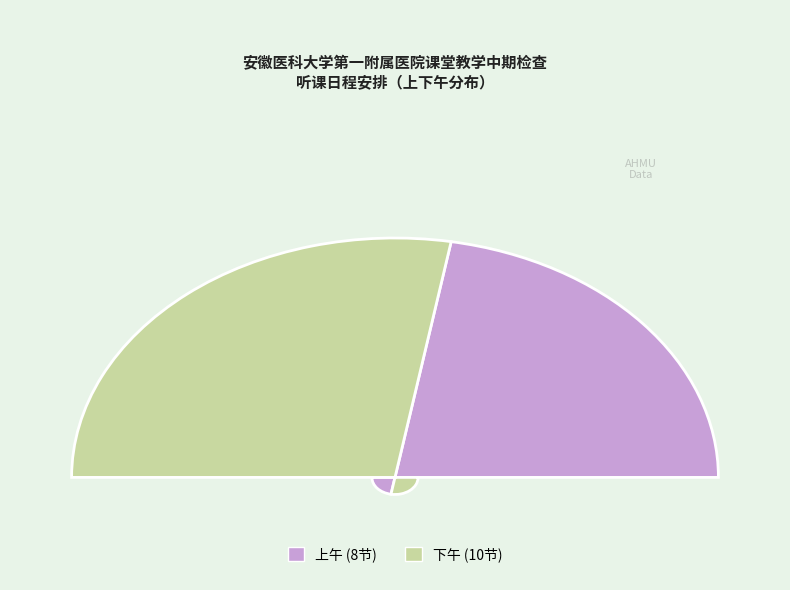

Is the sum of 上午 and 上午 greater than half?

Yes